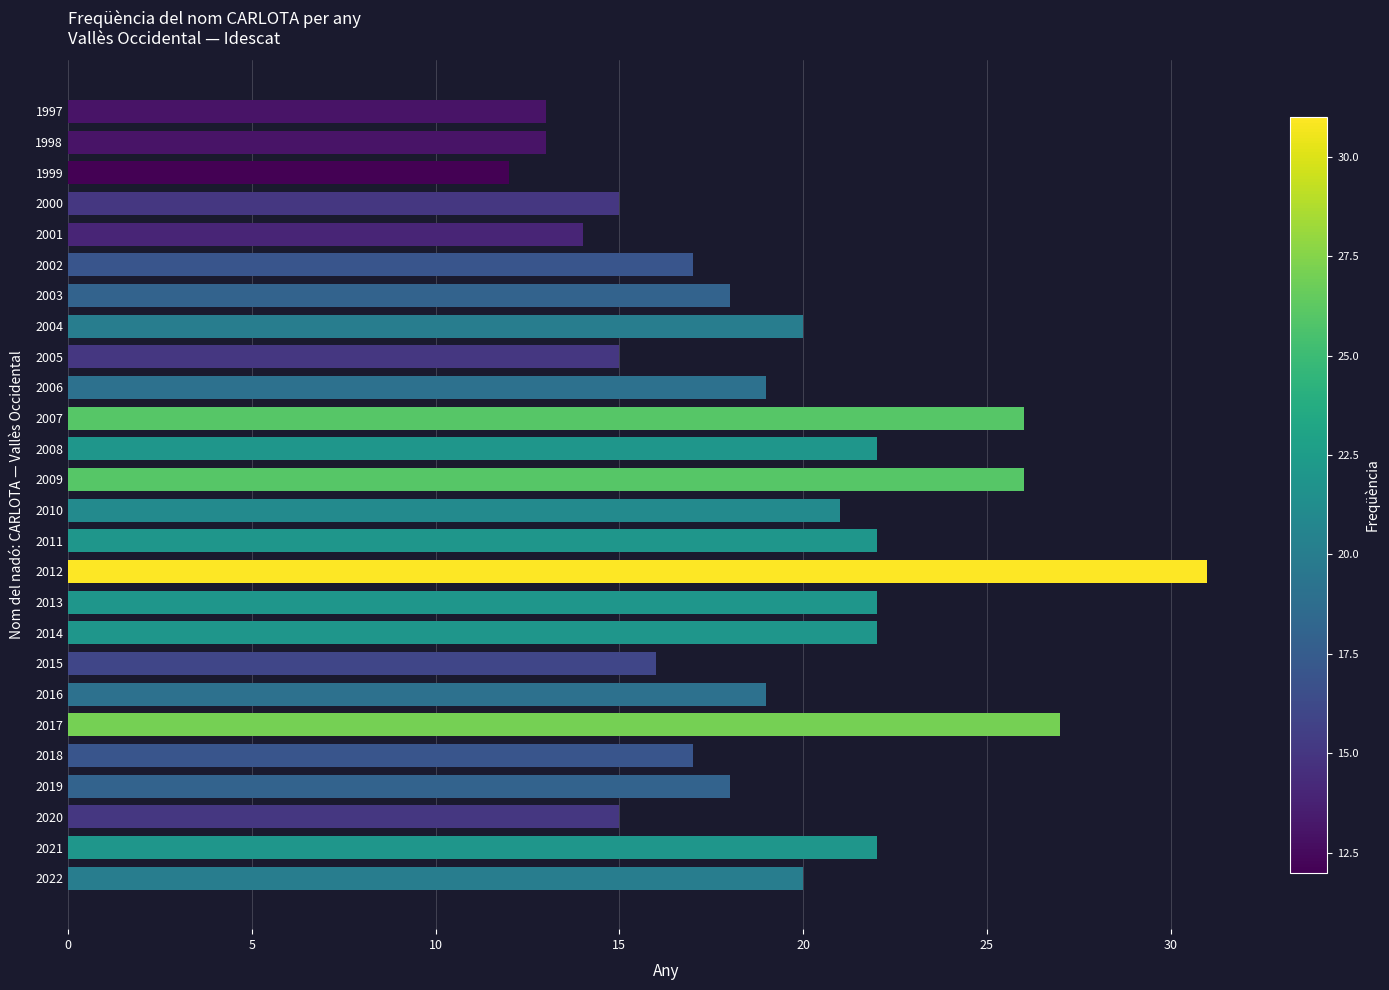

Is it true that the value at 2003 is 18?

True